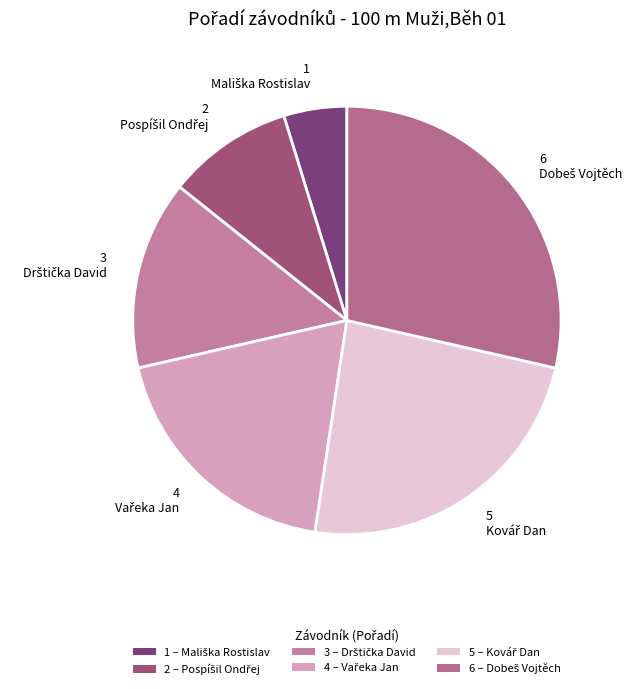

How many segments does this pie chart have?

6